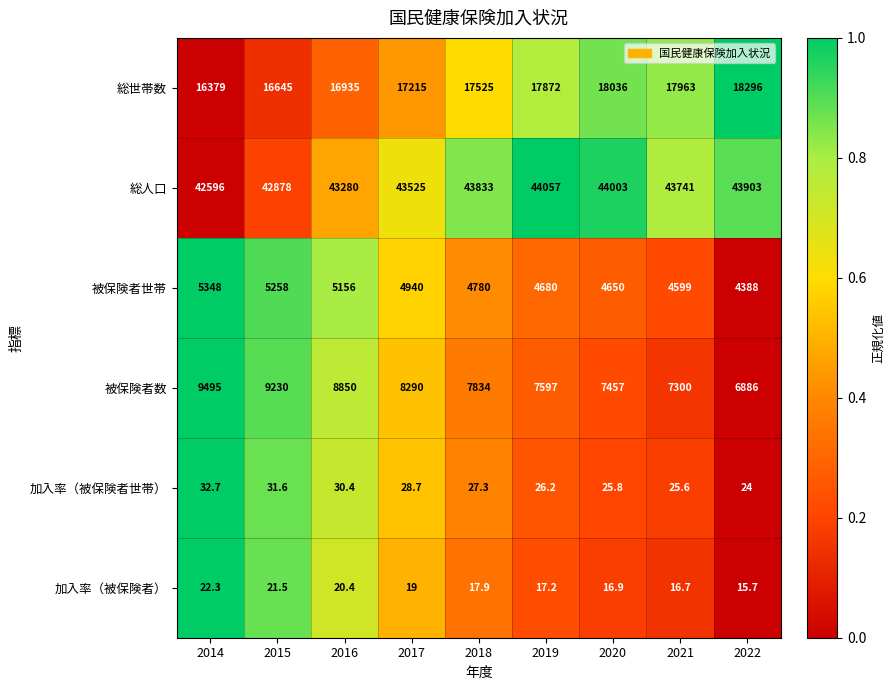

Which series changed the most between 2018 and 2020?

総世帯数